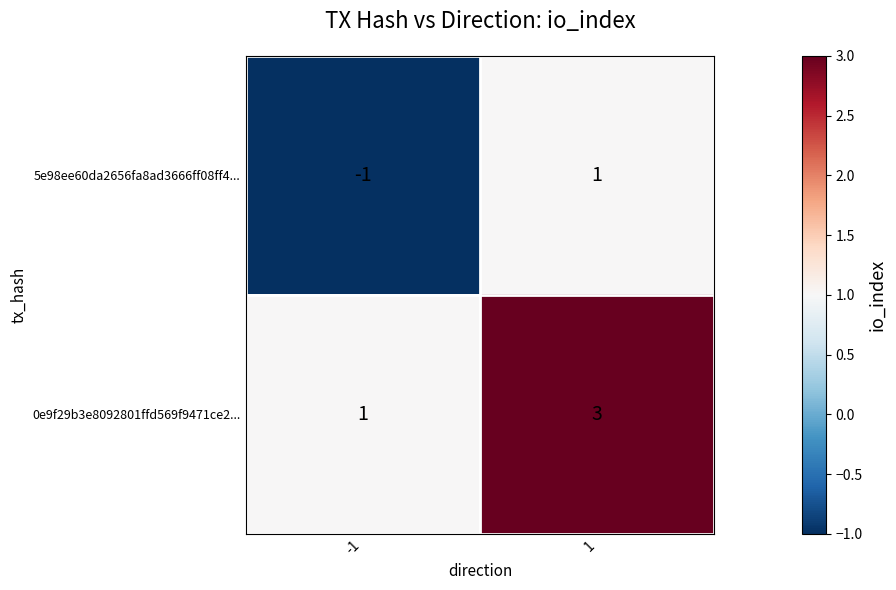

At which category does the chart reach its peak across all series?

1